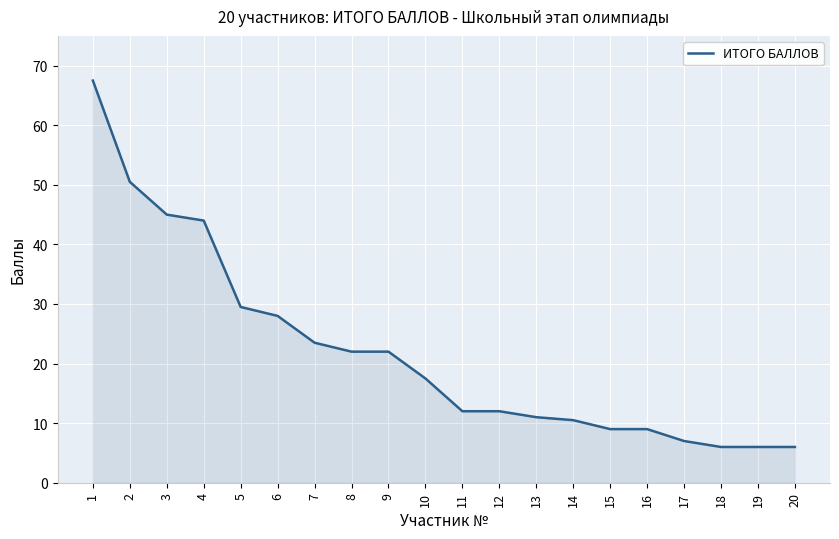

What is the maximum value shown in the chart?

67.5